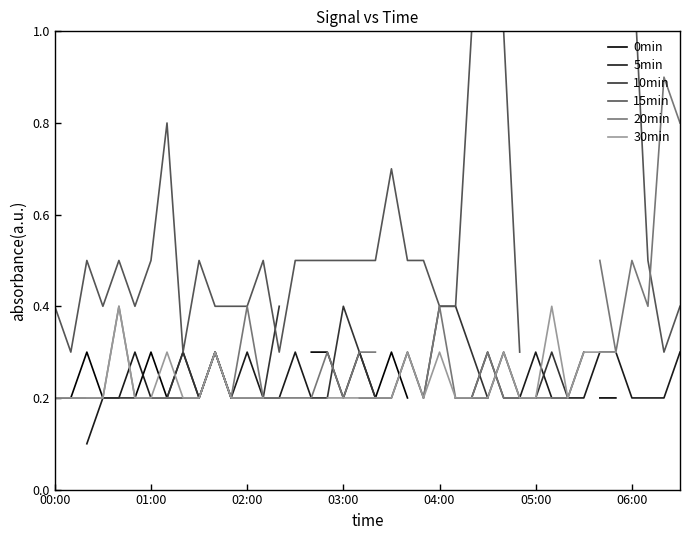

What is the value of the 20min point at the 21st from the left?

0.3